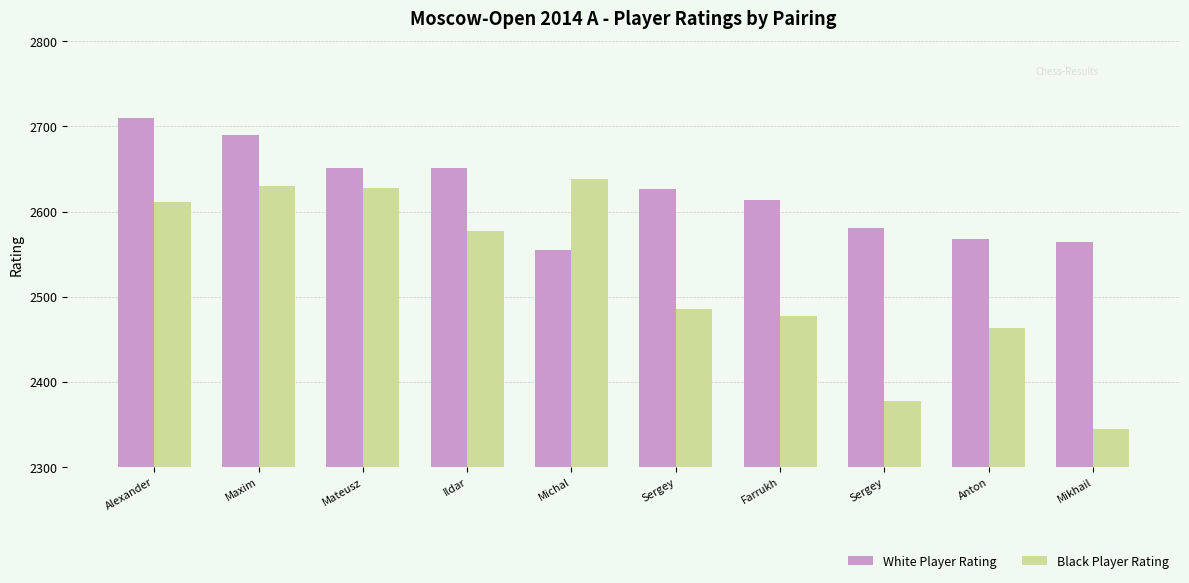

How many data points does each series have?

10